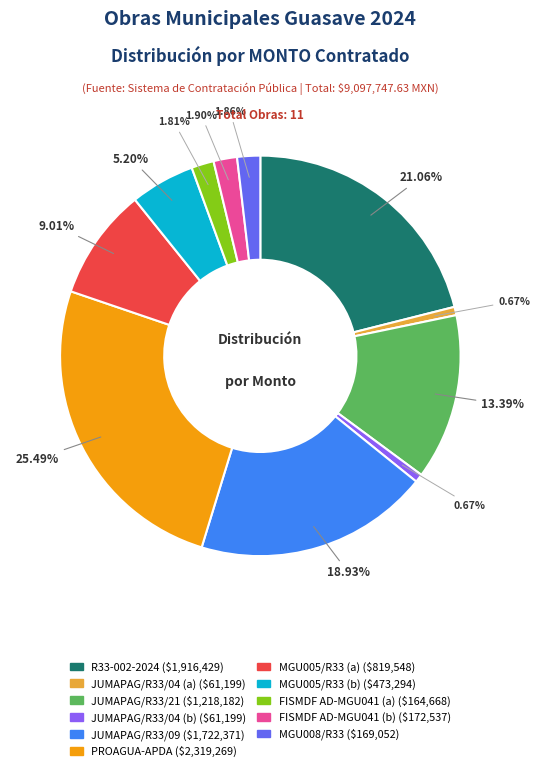

Does any single category account for the majority?

No